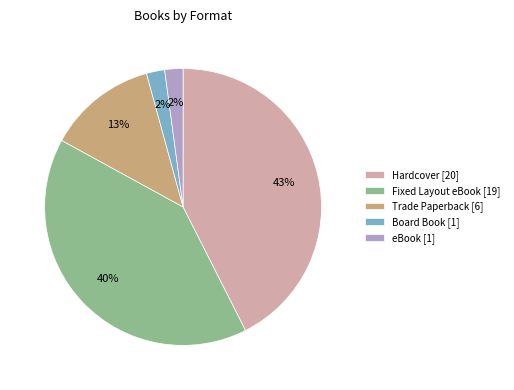

Do eBook [1] and Hardcover [20] together represent more than half of the pie?

No